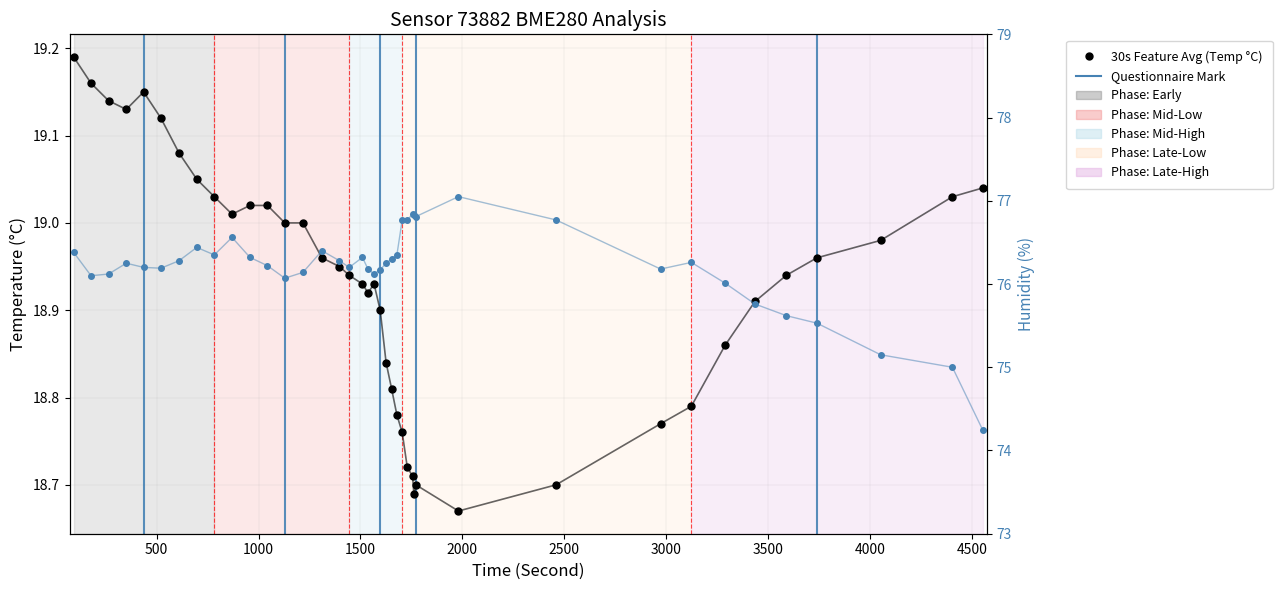

What is the minimum value for humidity?

74.2